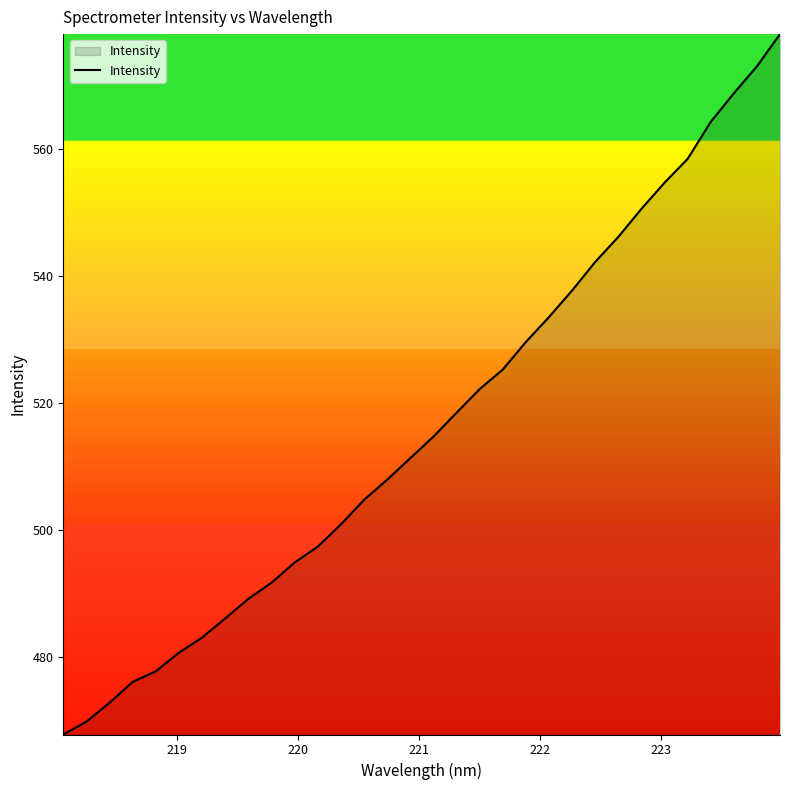

What is the maximum value shown in the chart?

578.1